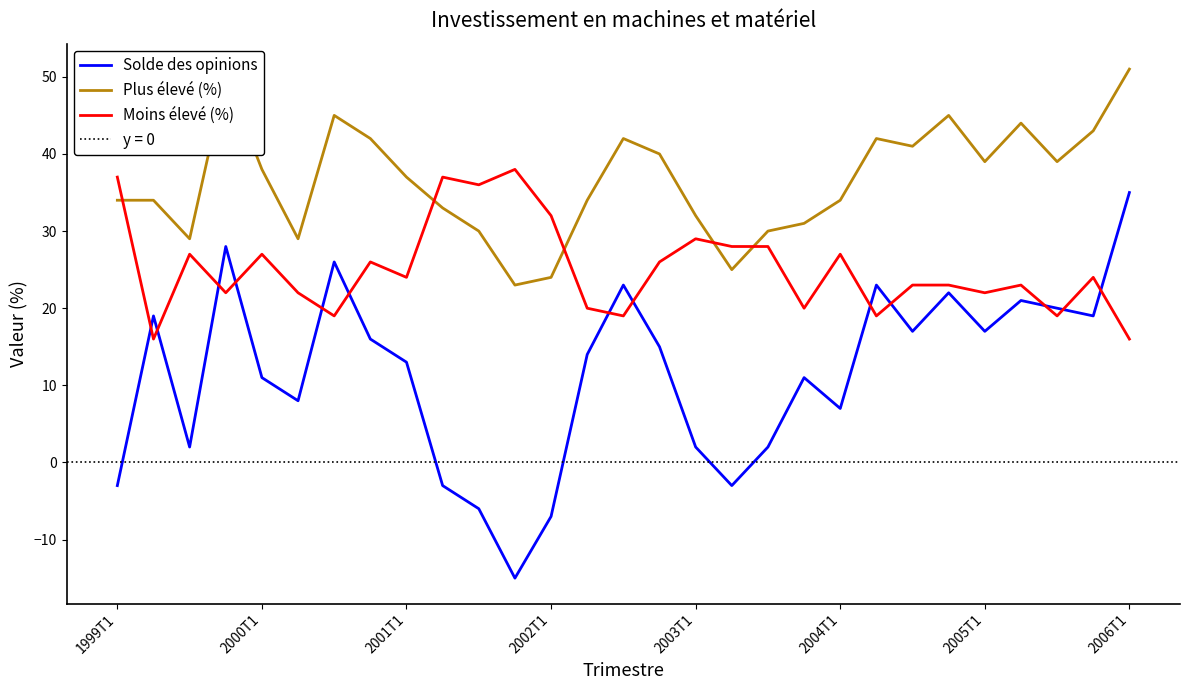

True or false: Solde des opinions and Moins élevé (%) intersect in this chart.

True